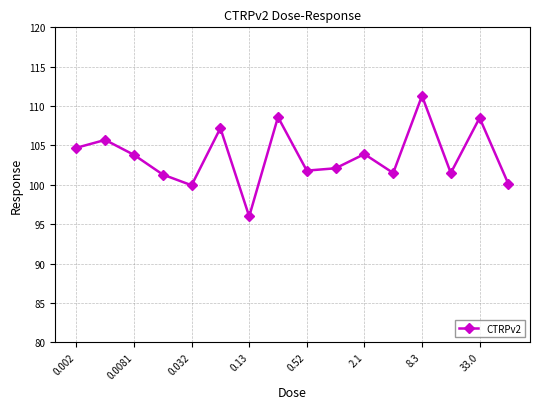

How many interior local valleys (lower than both neighbors) does the data have?

5